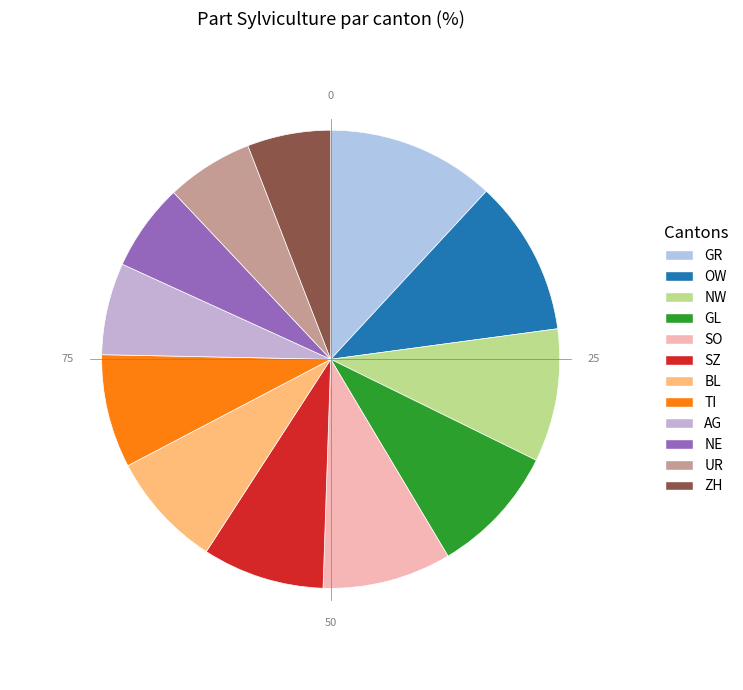

Is there a majority slice in this chart?

No